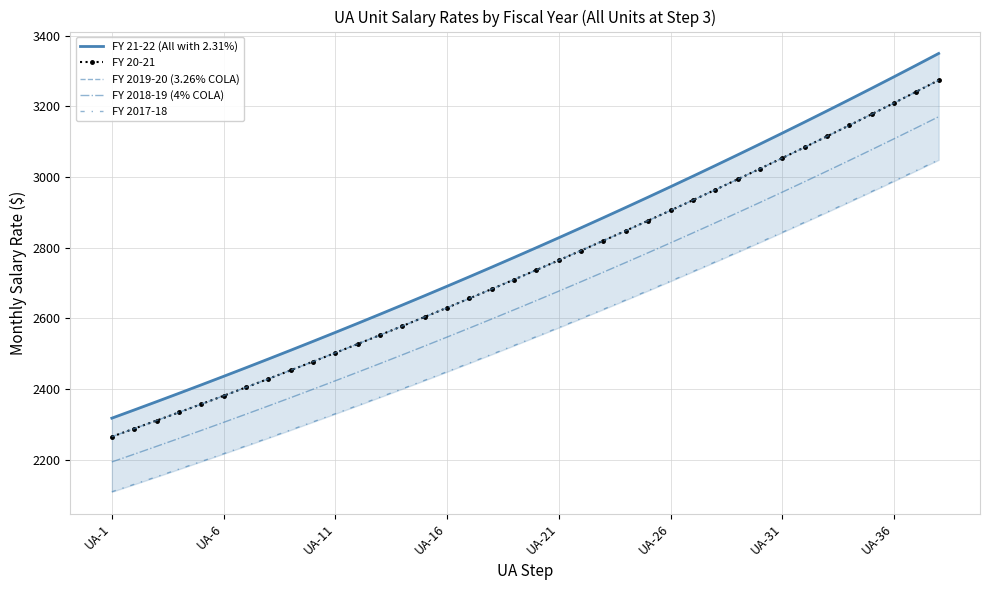

What is the highest value of the FY 2018-19 (4% COLA) series?

3170.5